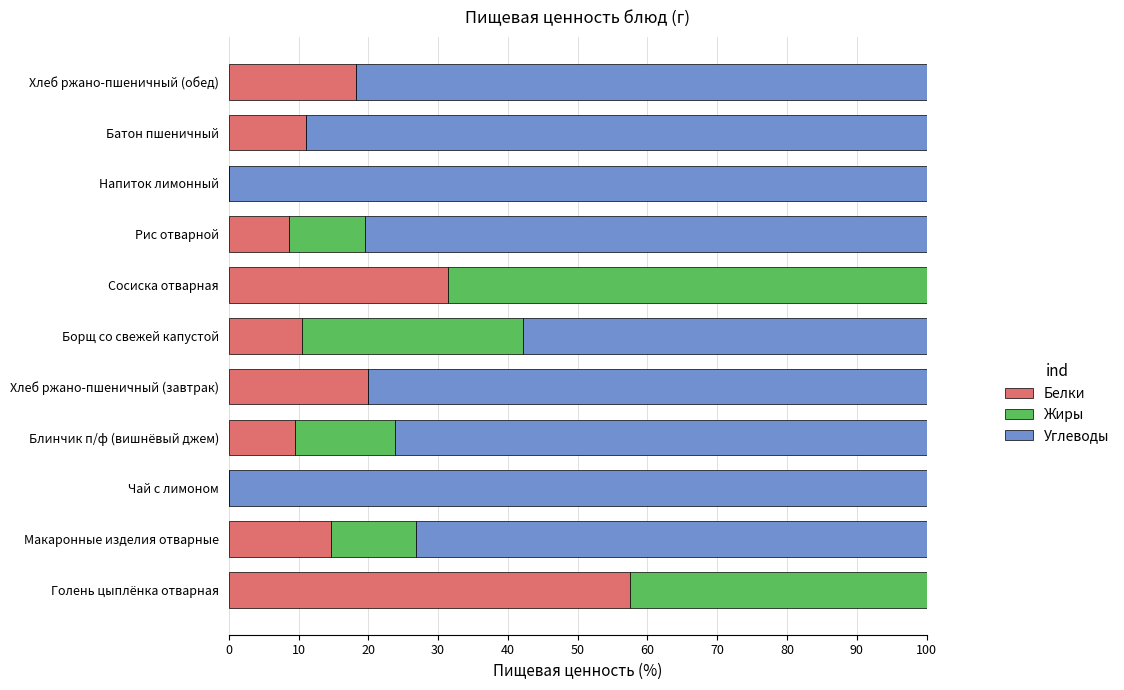

What are all the series names shown in the legend?

Белки, Жиры, Углеводы